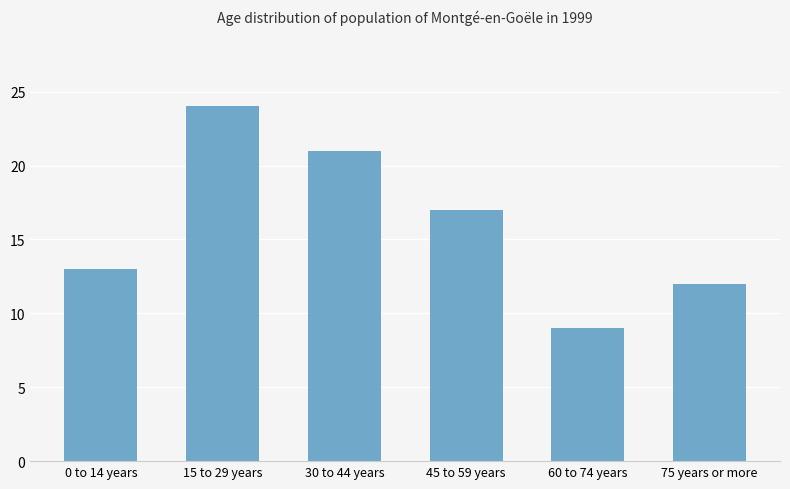

The value at 60 to 74 years is 2. True or false?

False